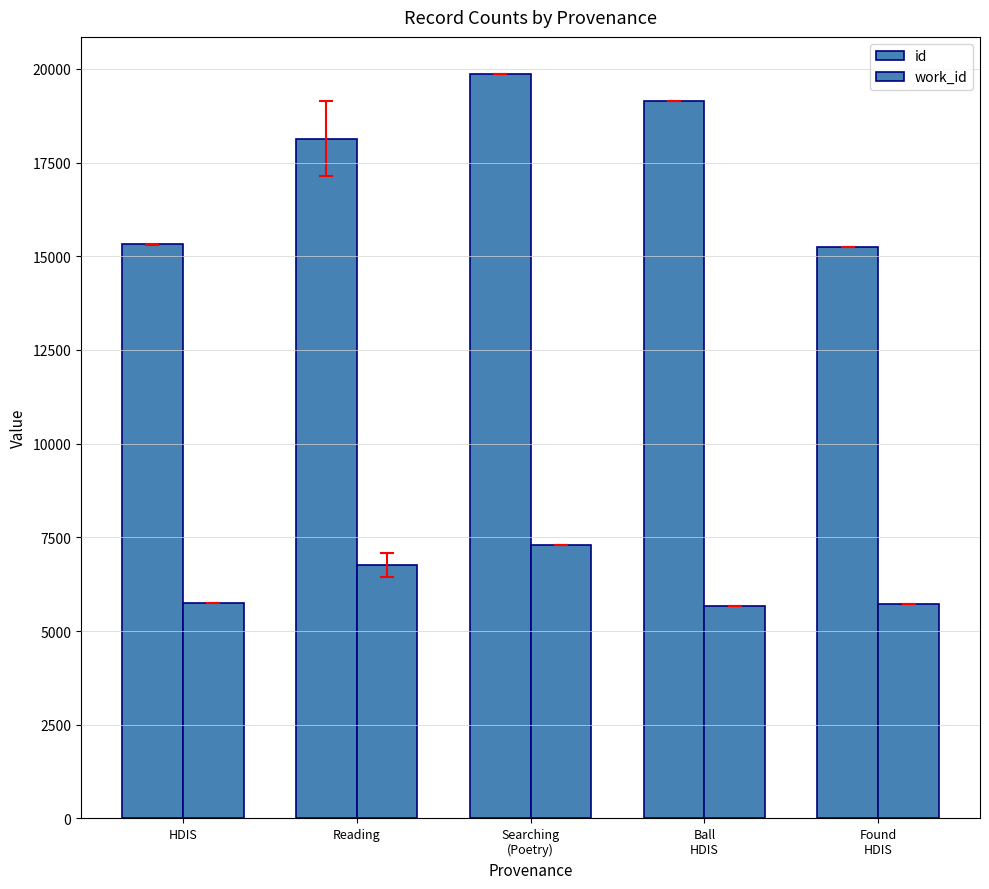

True or false: work_id has a value of 4842.4 at Searching
(Poetry).

False